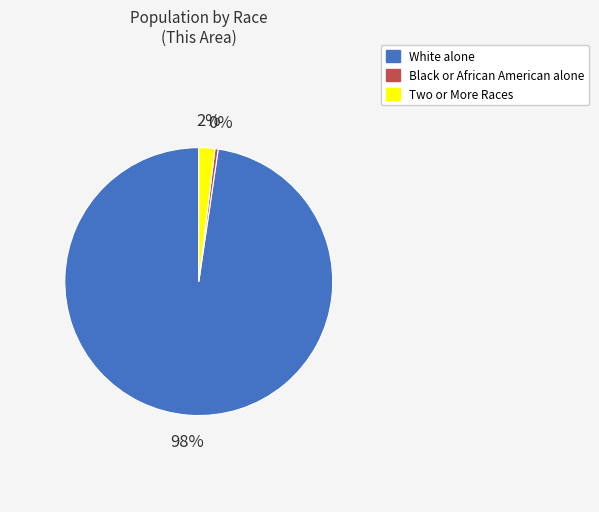

Is the sum of Two or More Races and Black or African American alone greater than half?

No